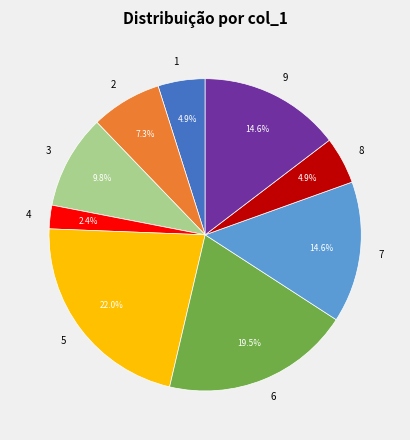

Which slice is the smallest?

4